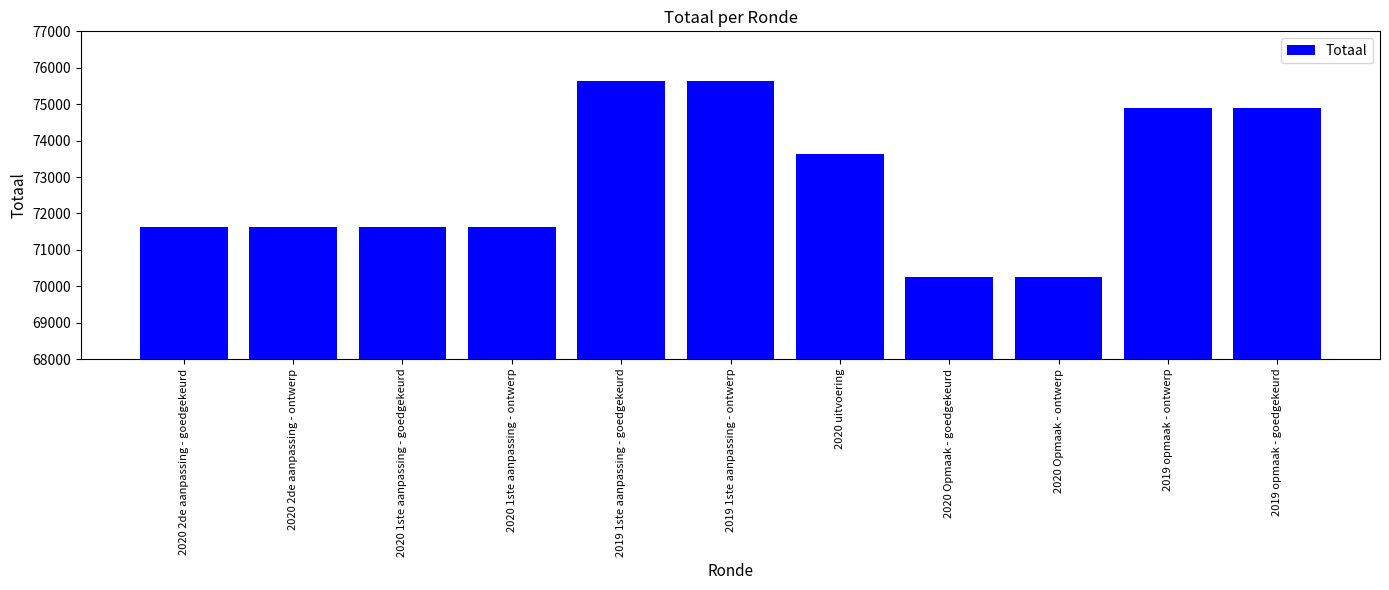

What is the minimum value shown in the chart?

70260